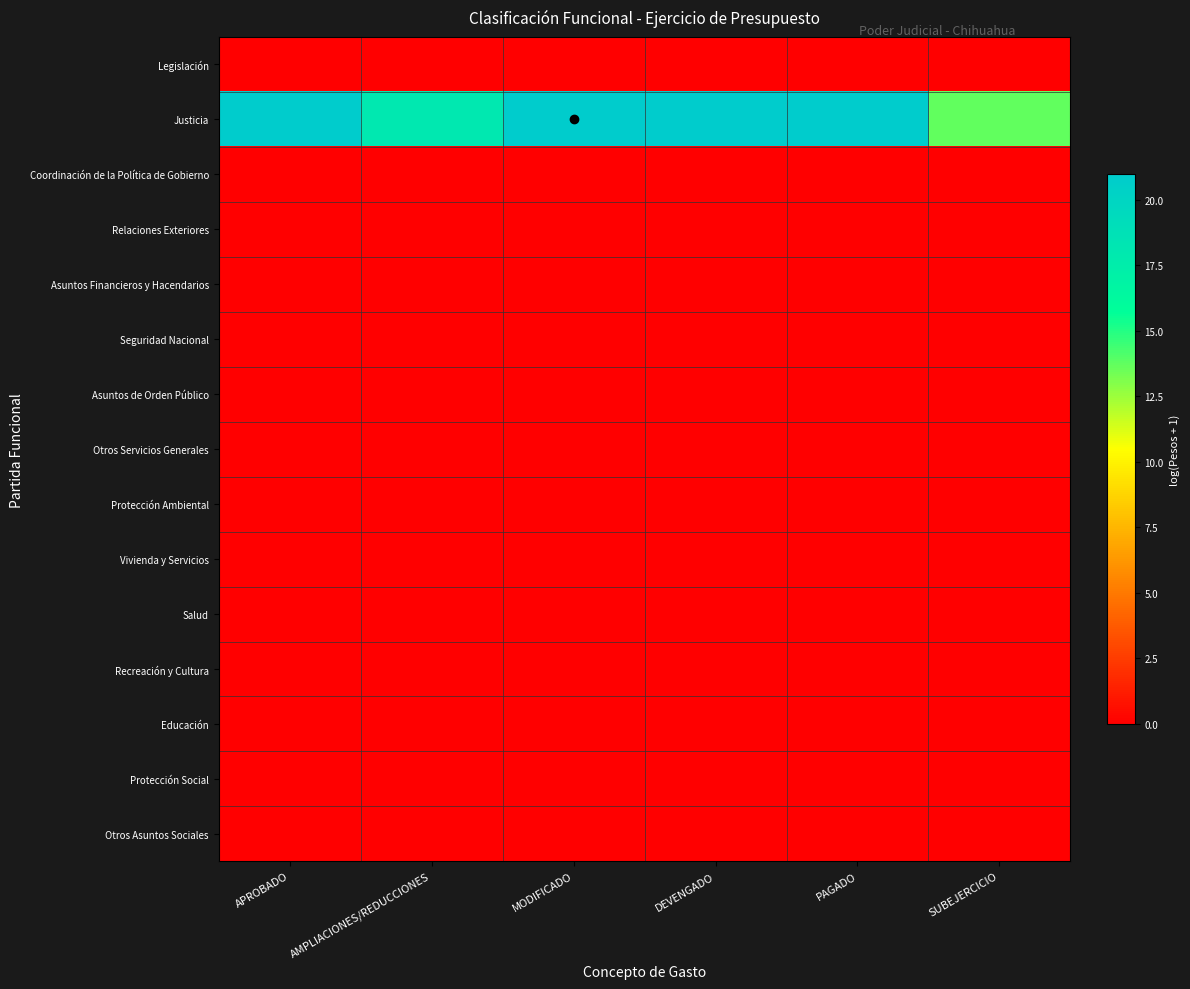

Between MODIFICADO and SUBEJERCICIO, which is larger?

MODIFICADO